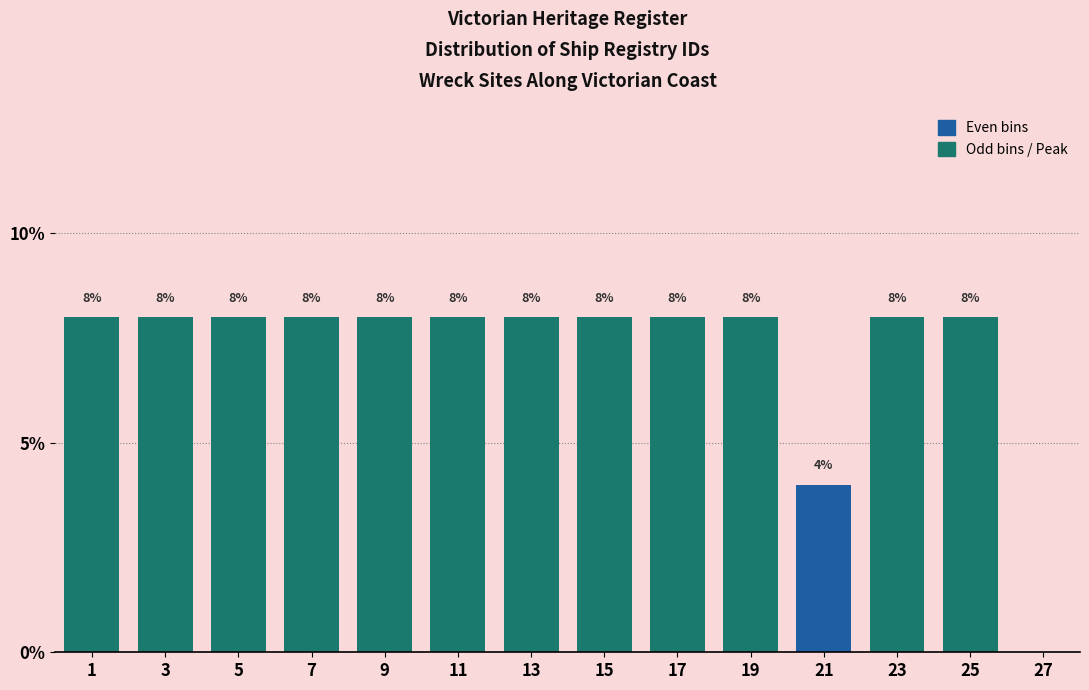

Reading left to right, extract all data points from this chart.

1=8	3=8	5=8	7=8	9=8	11=8	13=8	15=8	17=8	19=8	21=4	23=8	25=8	27=0